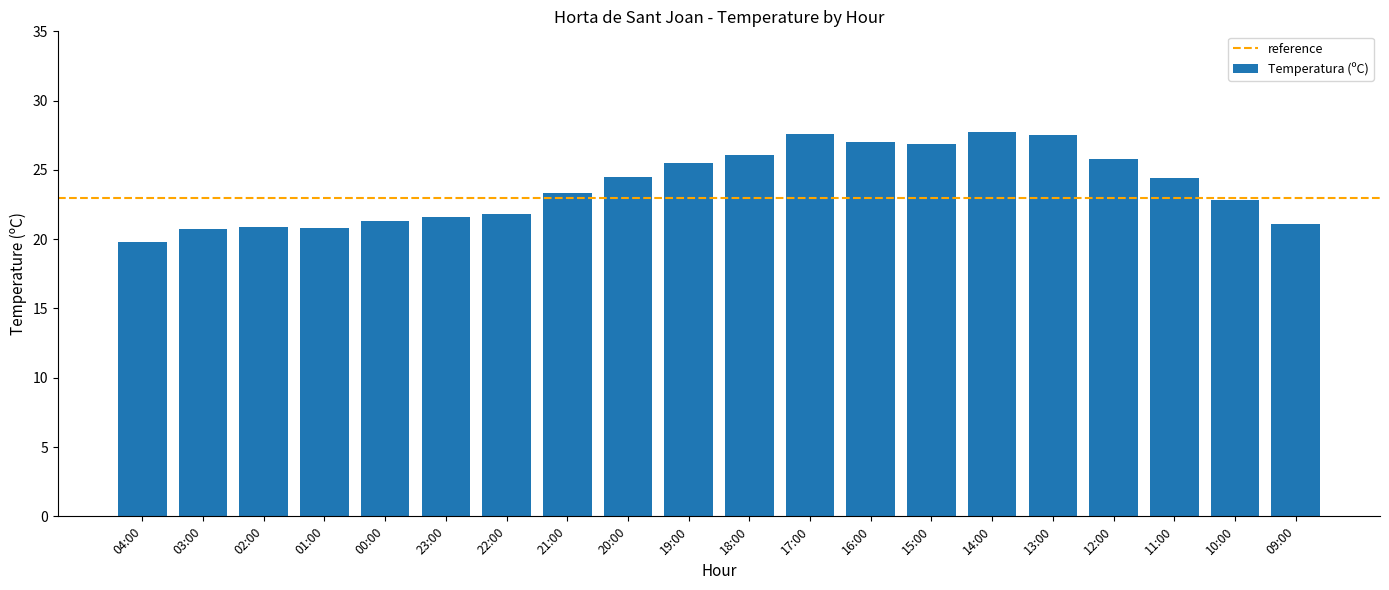

What is the difference between the second highest and second lowest values?

6.9